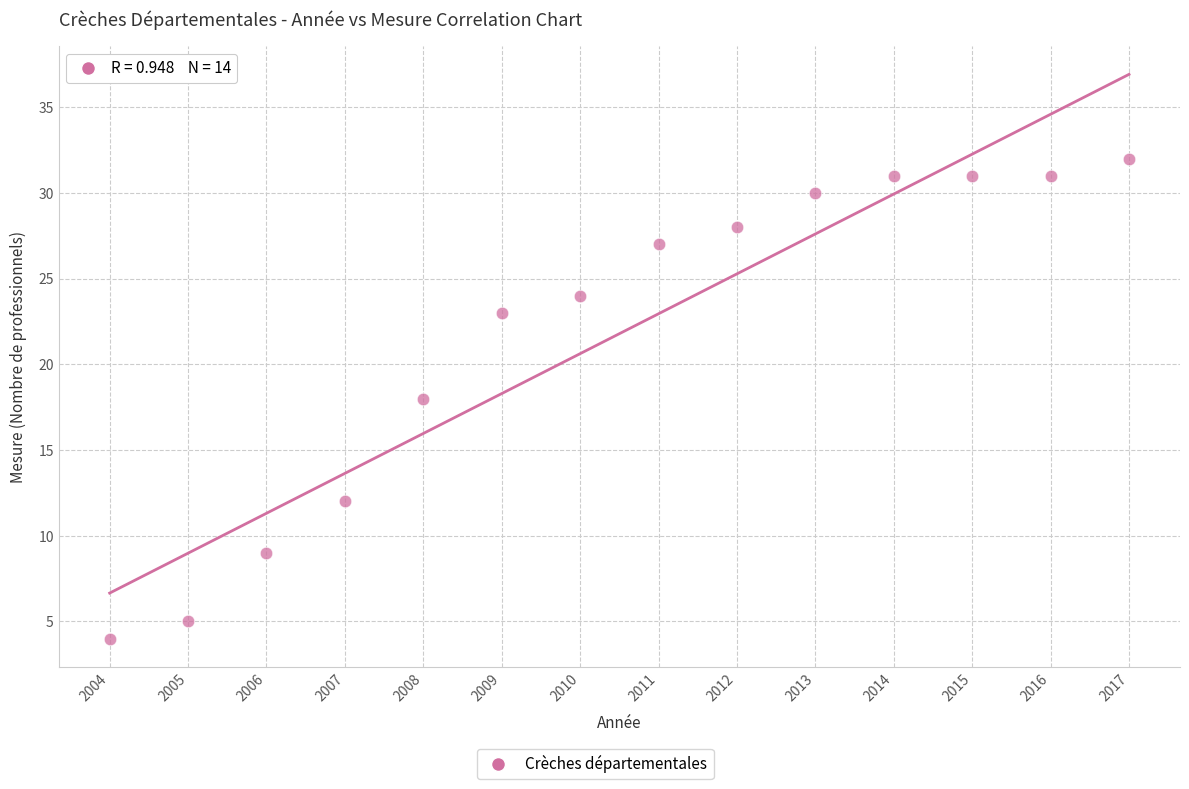

What is the range of Y values (max minus min)?

28